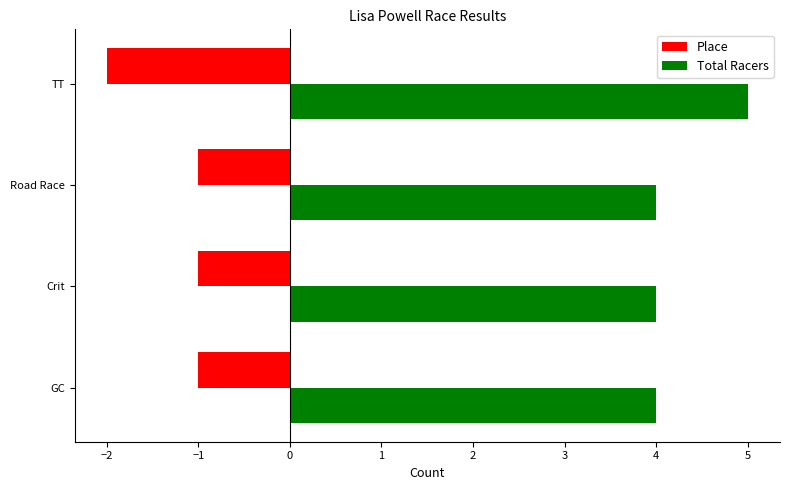

The value of Place at Crit is -1. True or false?

True